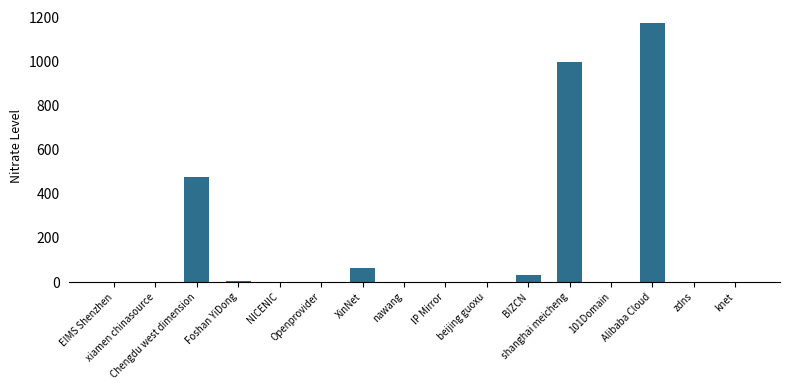

What is the greatest value displayed?

1175